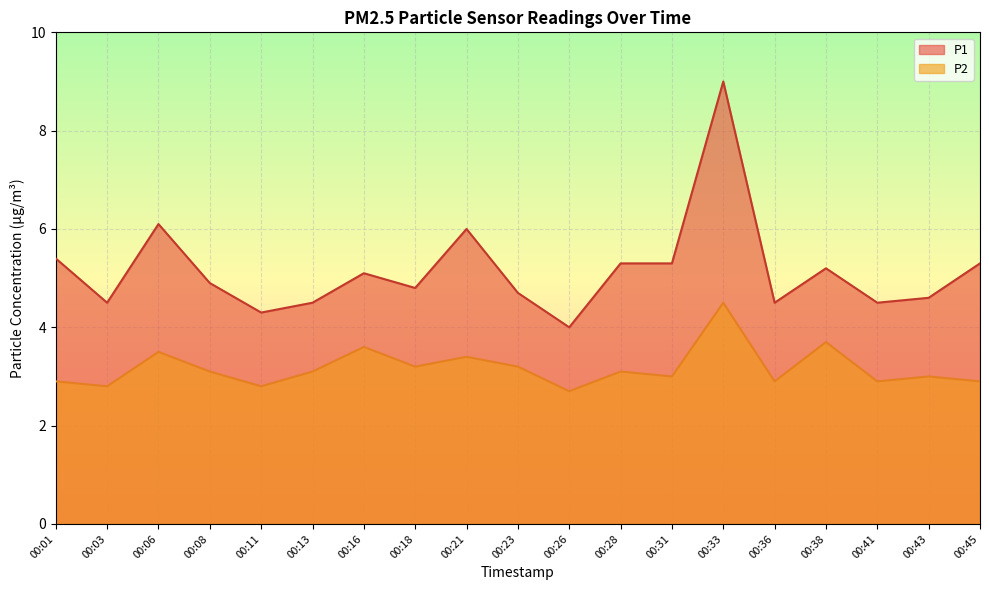

True or false: P2 has more than 1 points higher than both neighbors.

True